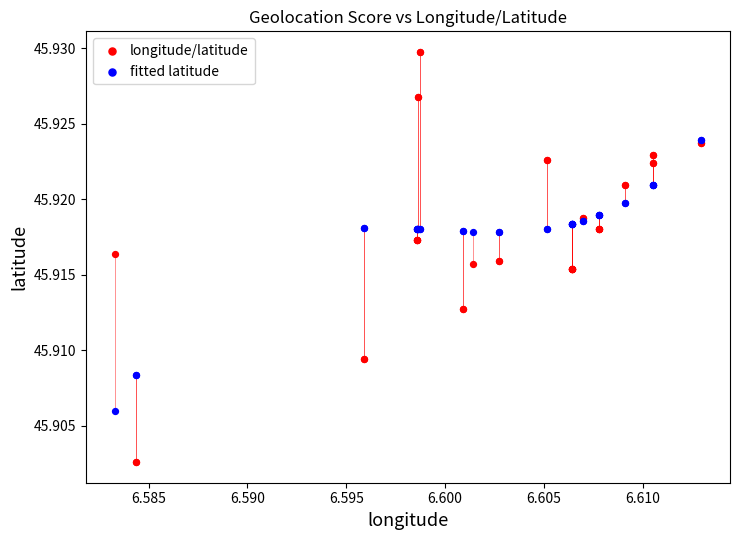

What are all the series names shown in the legend?

longitude/latitude, fitted latitude